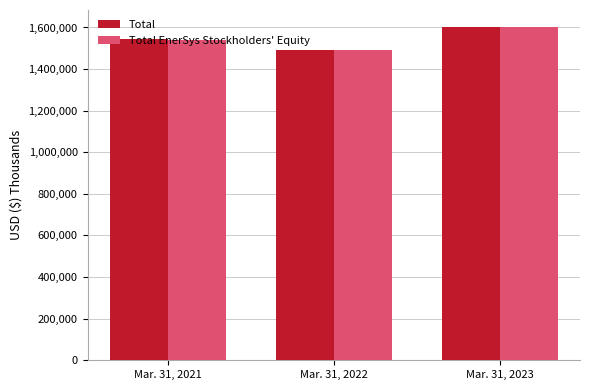

What is the minimum value for Total EnerSys Stockholders' Equity?

1489373